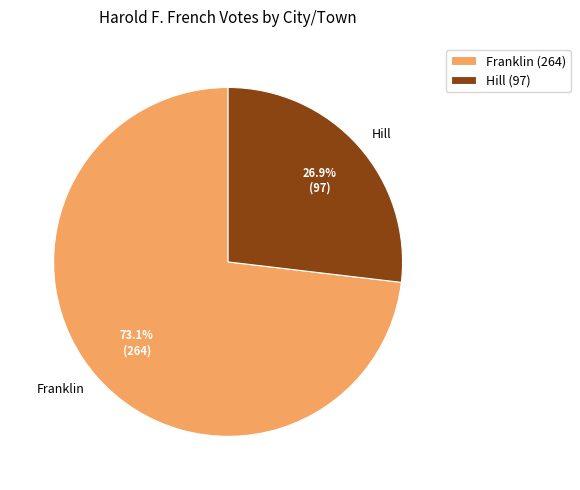

What is the largest slice in the pie chart?

Franklin